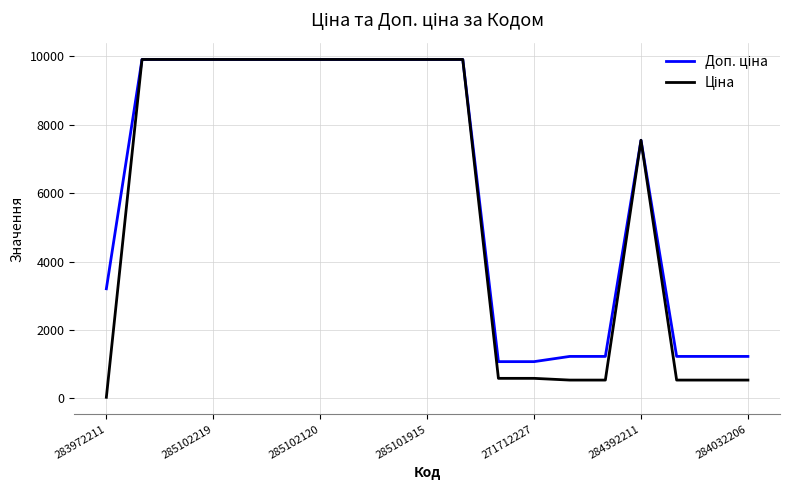

What is the greatest value displayed?

9908.5